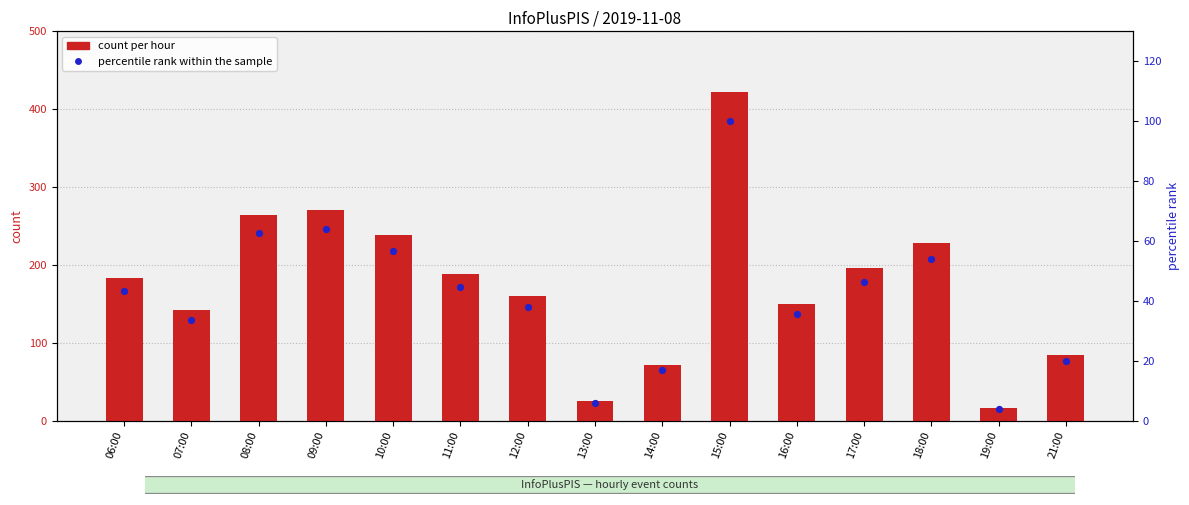

What is the total value across all series at 17:00?

242.4